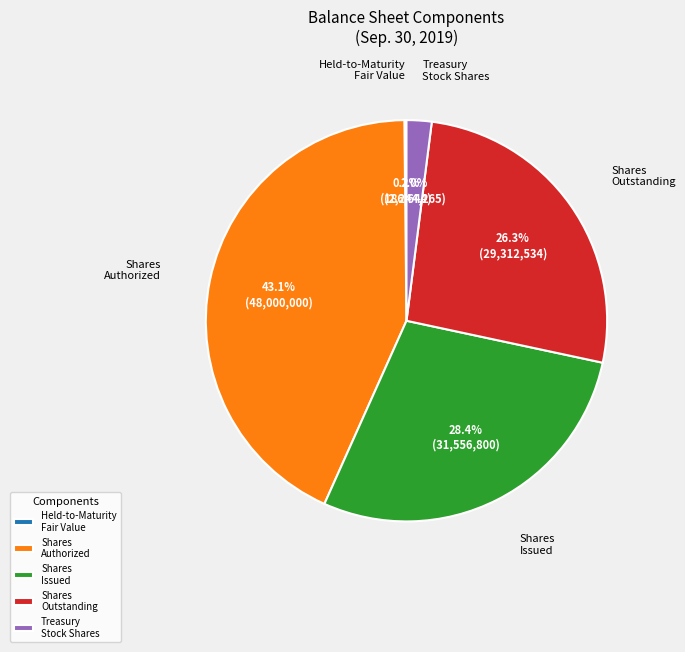

What percentage is NOT represented by Shares Outstanding?

73.7%